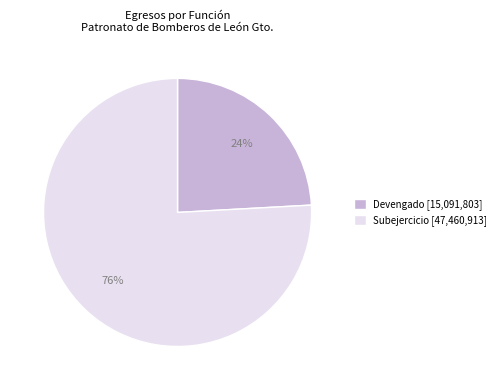

What is the largest slice in the pie chart?

Subejercicio [47,460,913]